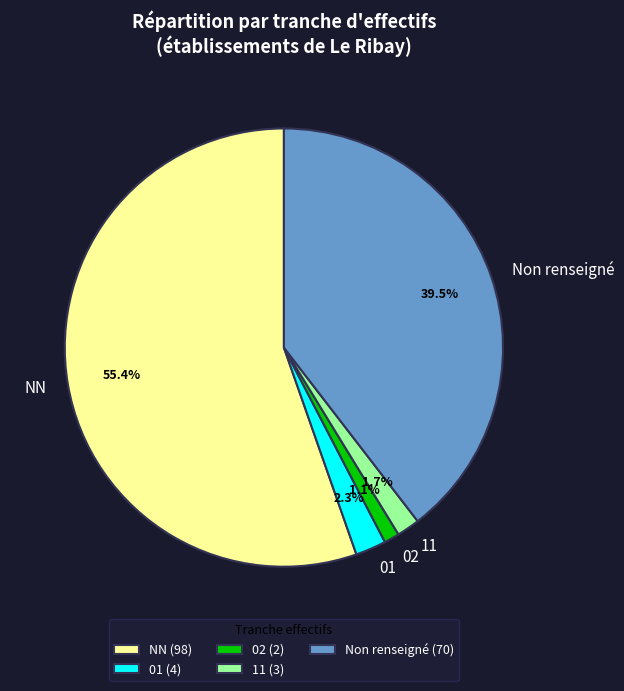

Which slice represents more than half of the pie?

NN